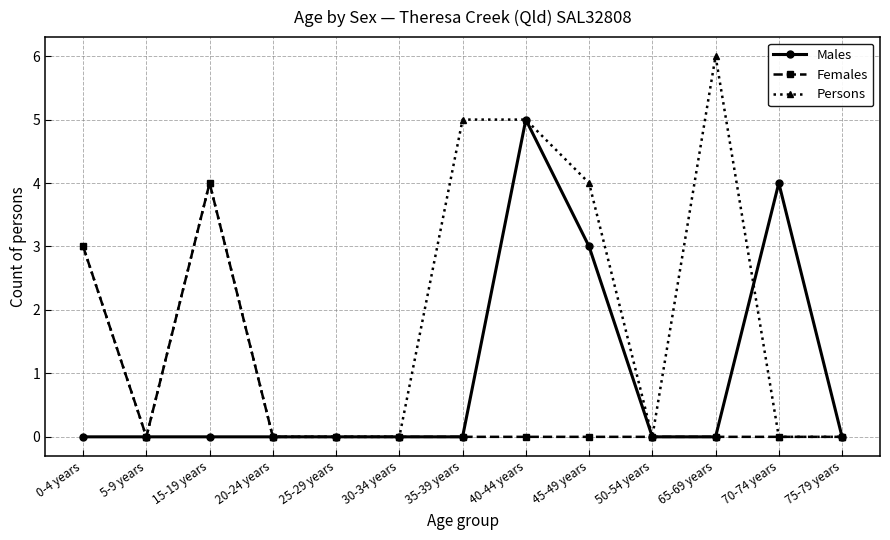

Where is the first local maximum for Persons?

15-19 years